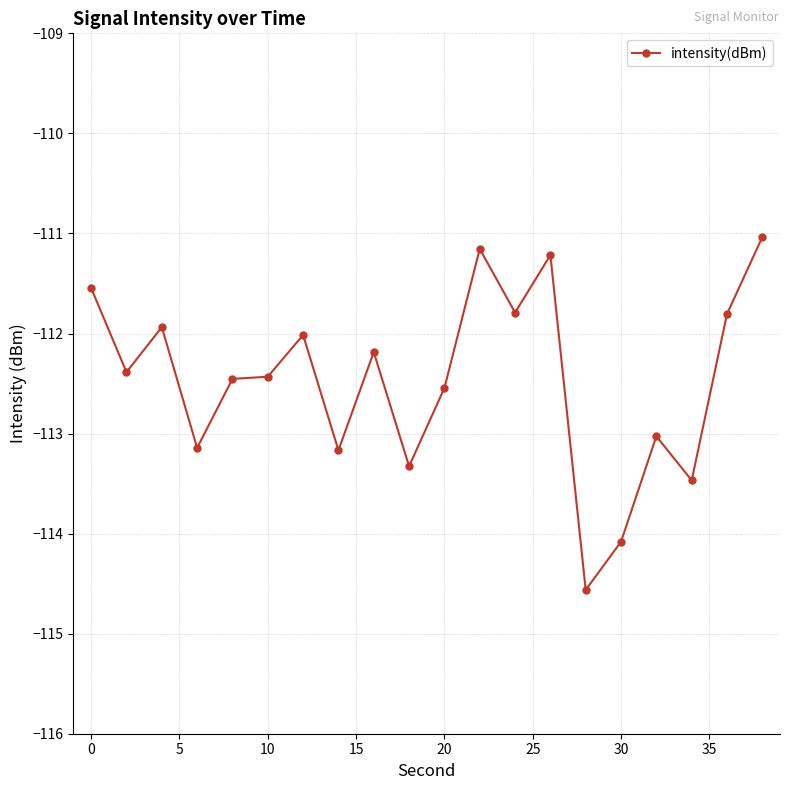

What is the difference between the maximum and minimum values?

3.5